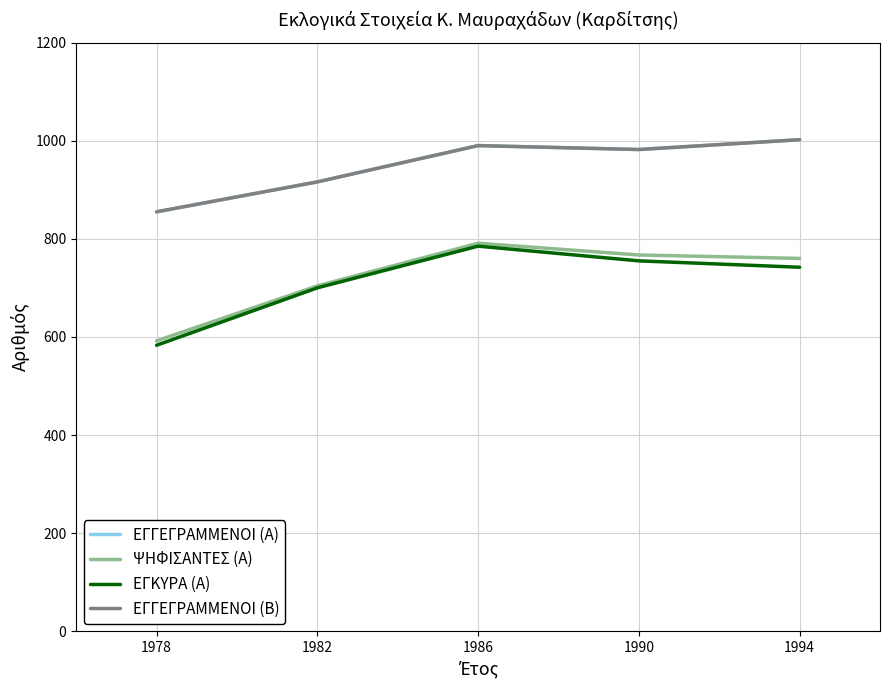

Which series has the largest total across all categories?

ΕΓΓΕΓΡΑΜΜΕΝΟΙ (Α)